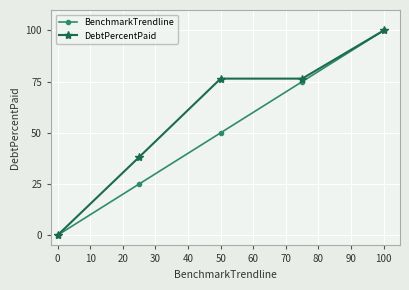

Which series has the largest total across all categories?

DebtPercentPaid